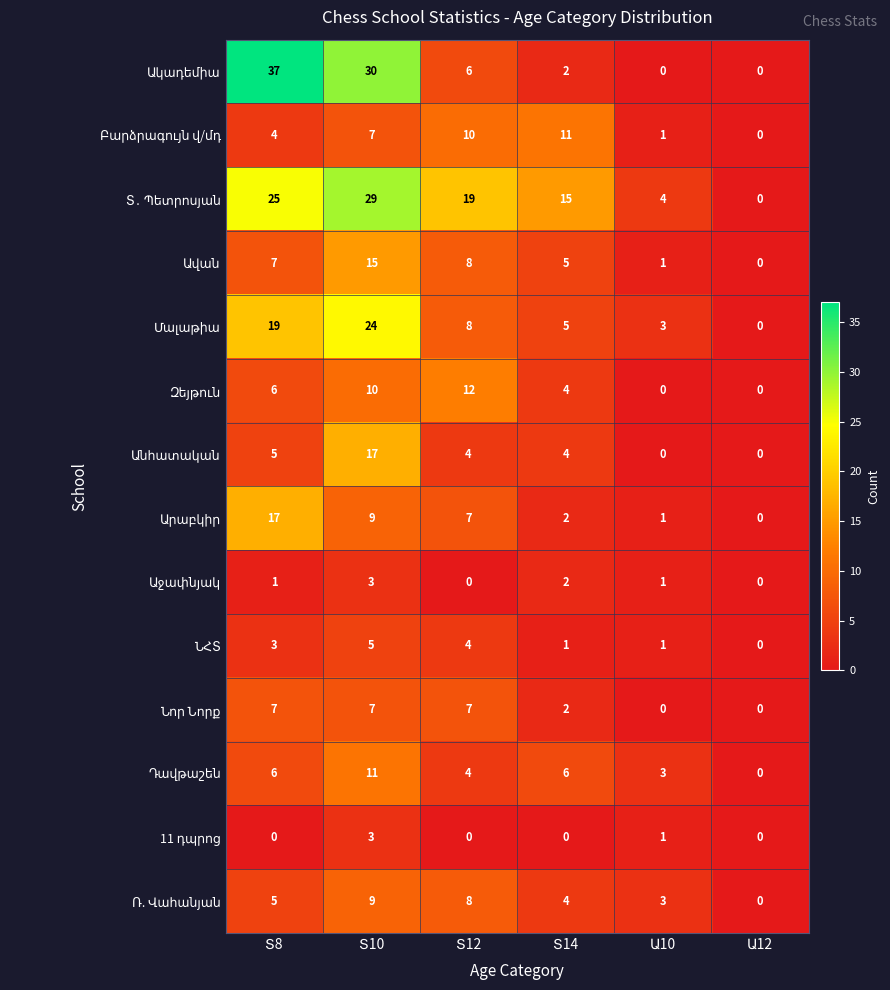

At how many categories does at least one series exceed 12?

4